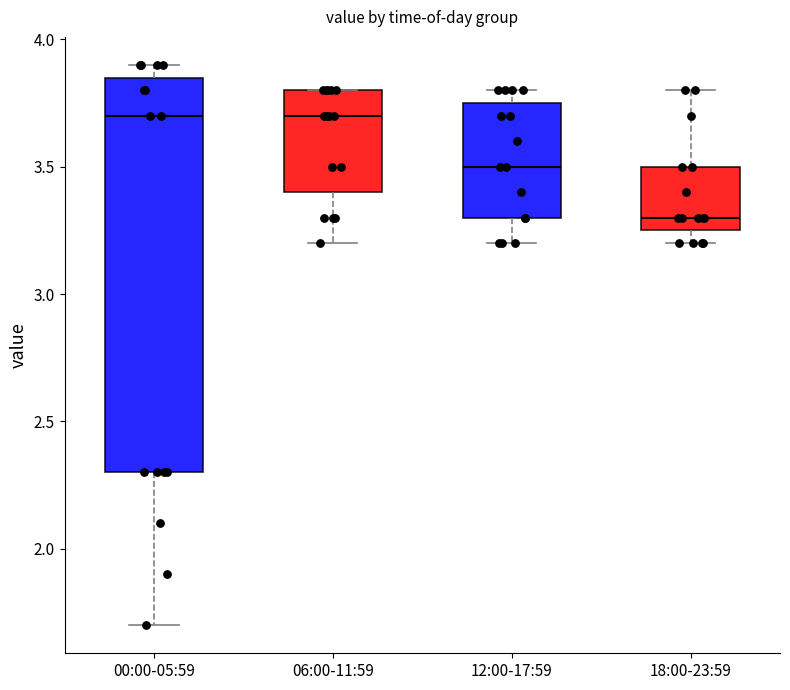

Comparing the boxes themselves (not the whiskers), which one is the tallest?

00:00-05:59